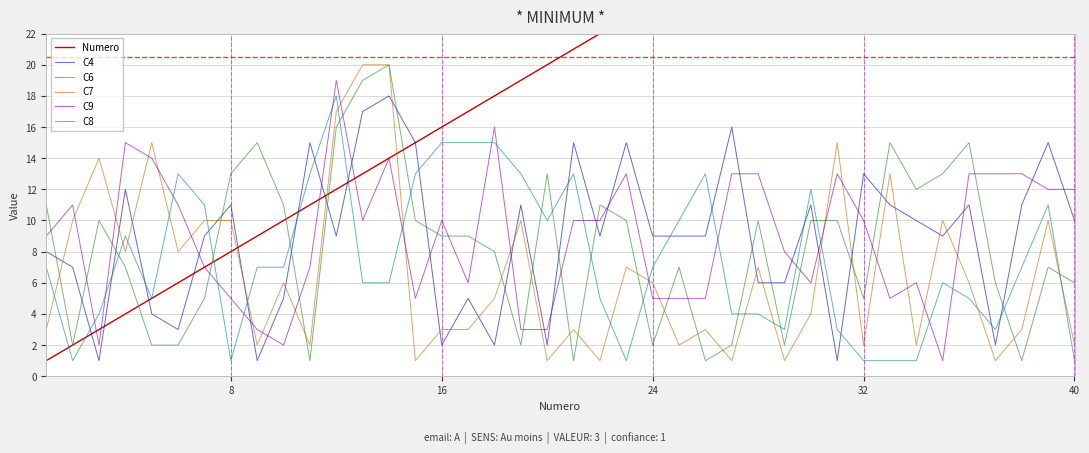

What is the approximate value of C8 at 24, to the nearest 10?

10